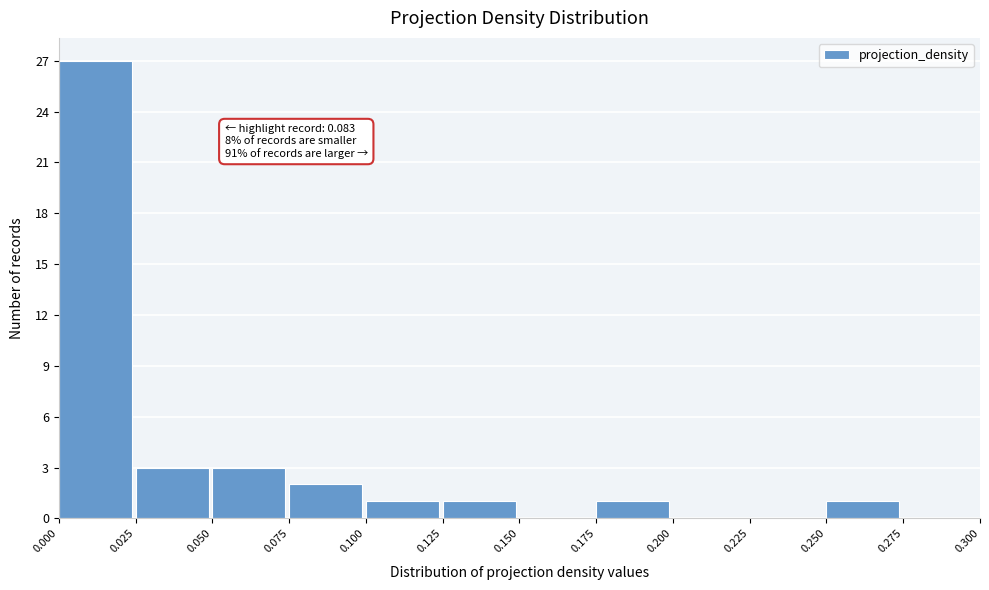

Over which range of the x-axis is the bar tallest?

0.000 to 0.025